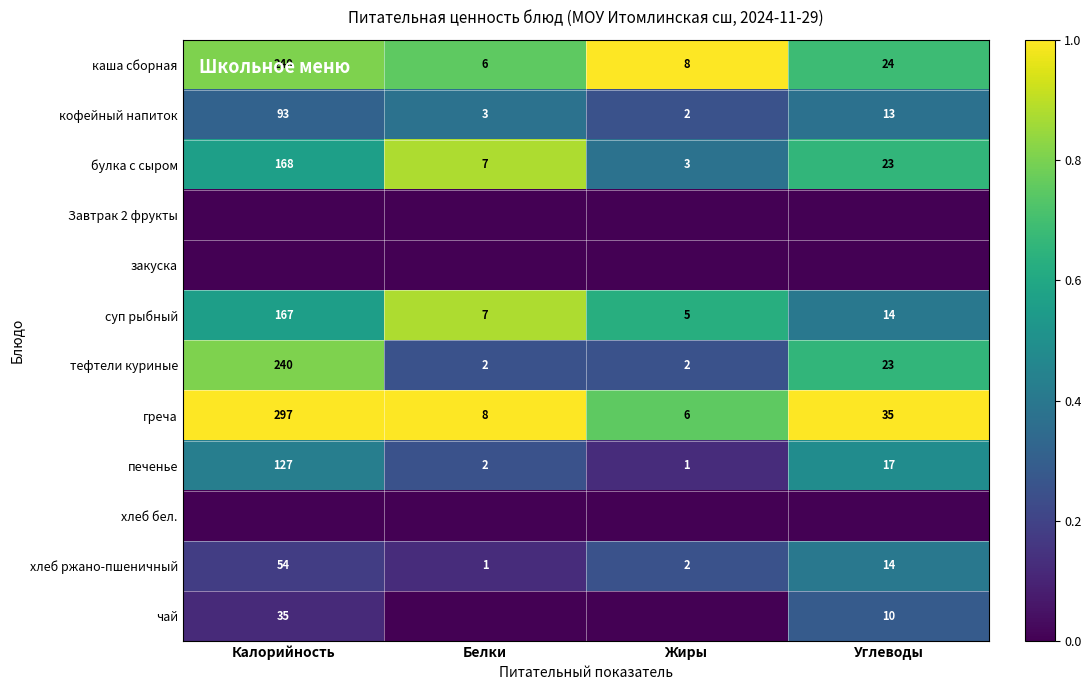

What value does the суп рыбный series have at Калорийность, to the nearest 10?

170